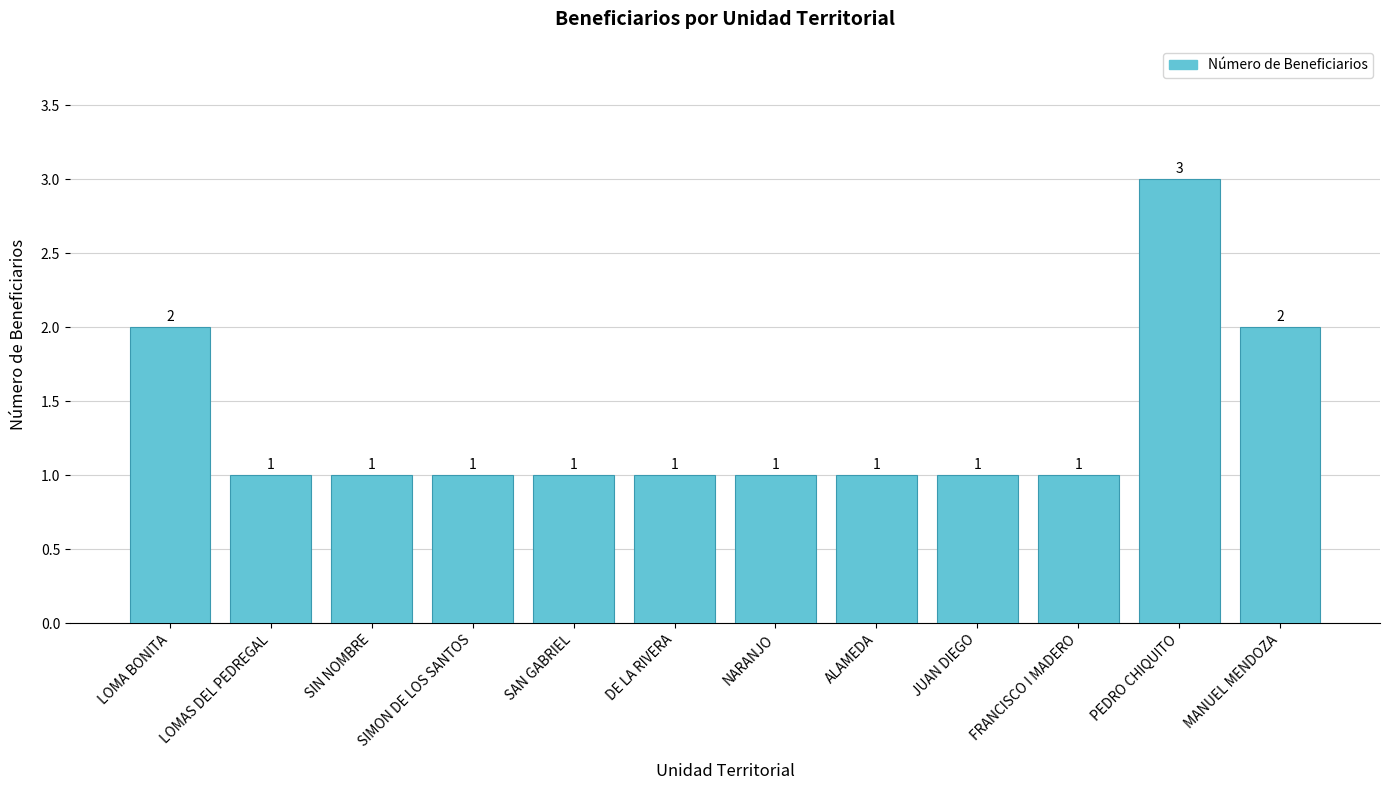

What is the average value?

1